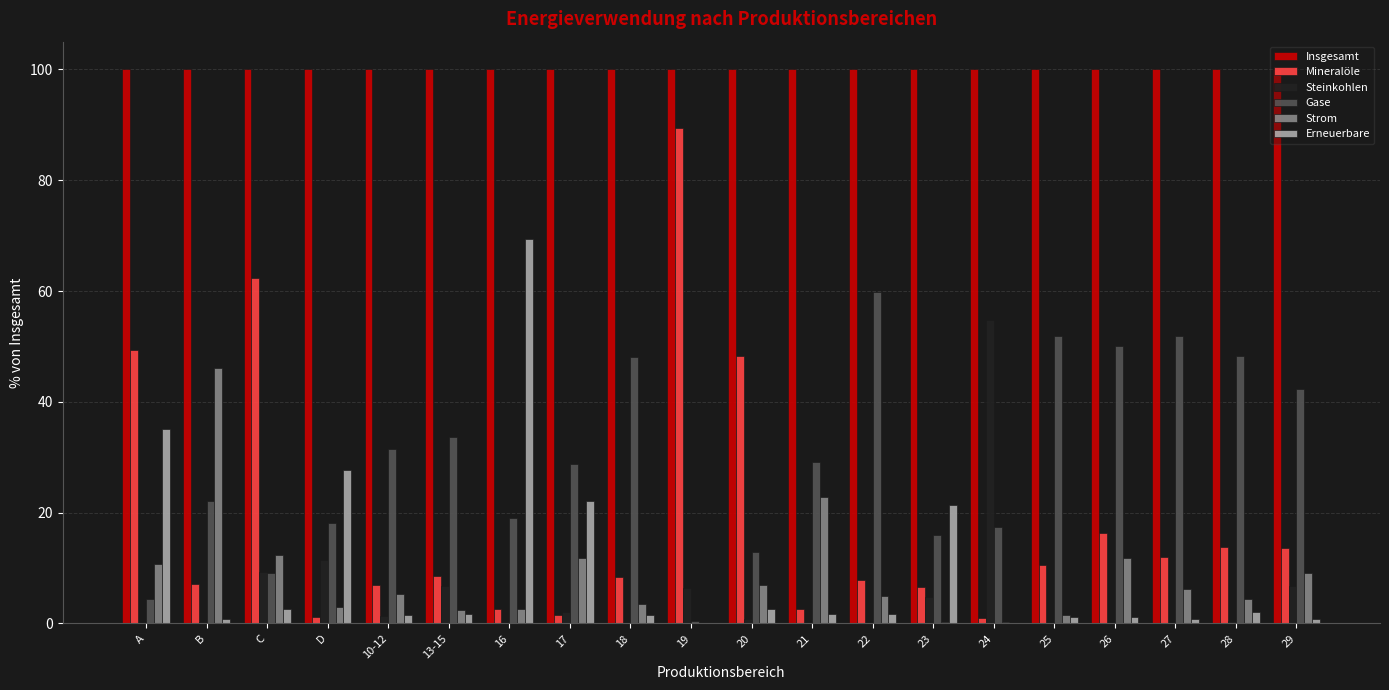

What is the sum of all Steinkohlen values?

105.5